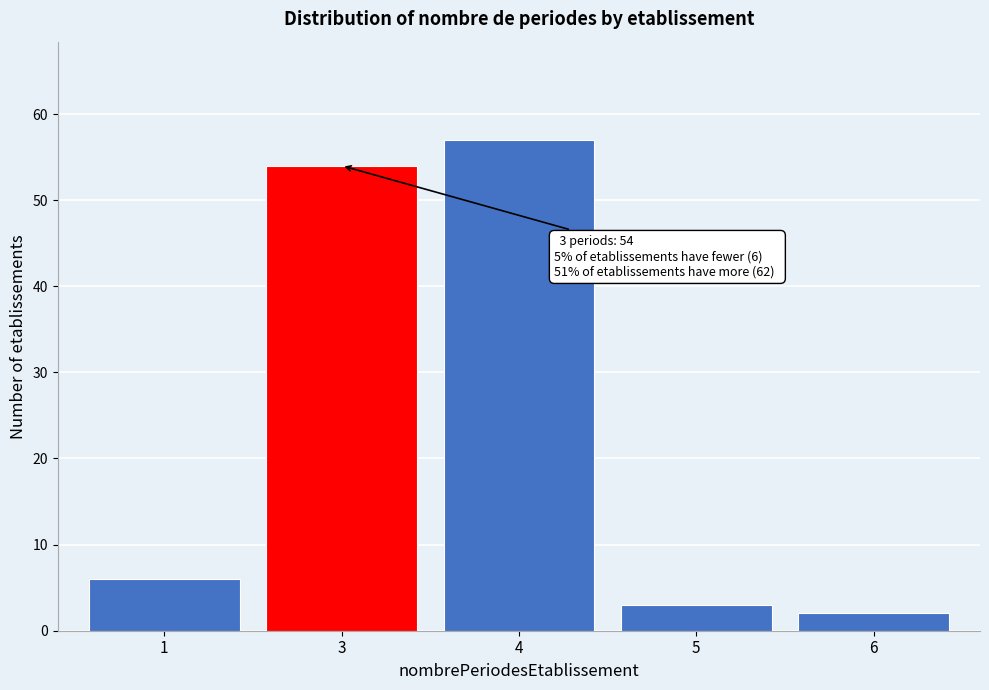

Reading left to right, list all the values displayed in this chart.

6	54	57	3	2